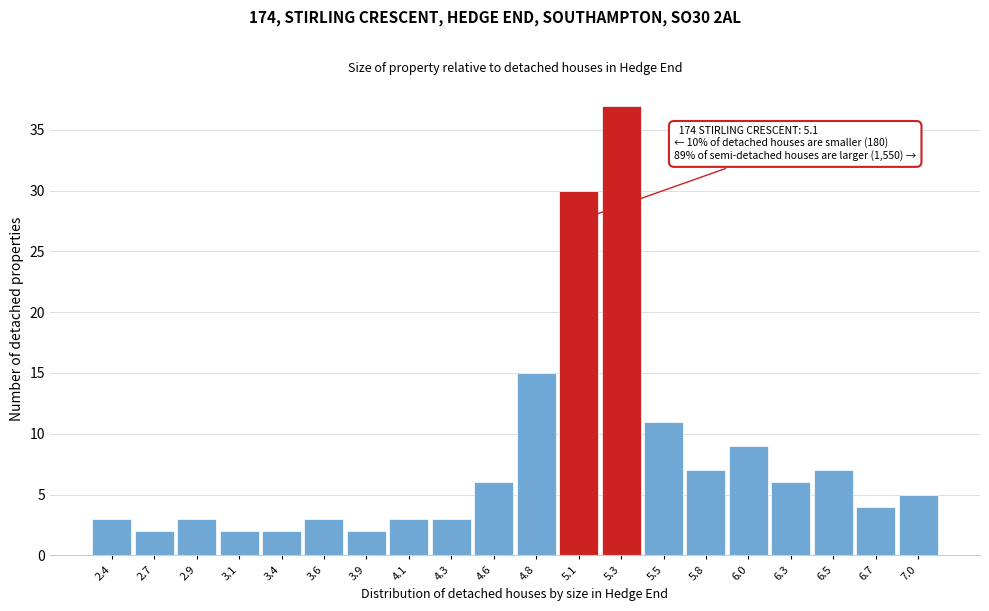

Which range on the x-axis has the tallest bar?

5.18 to 5.42